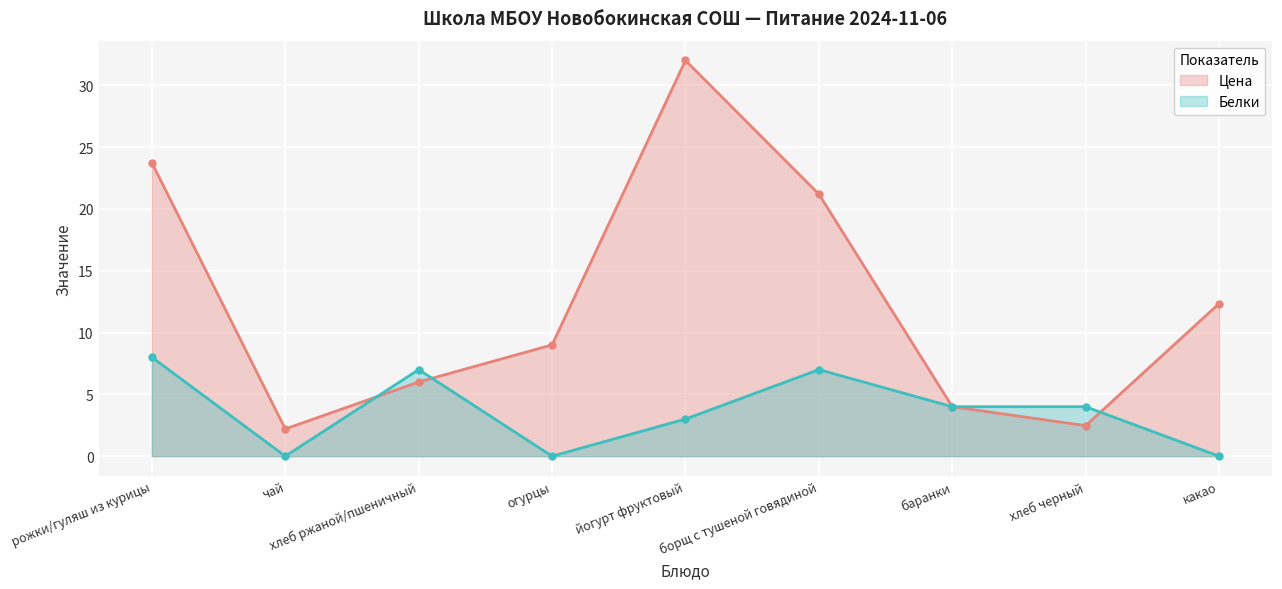

In Белки, how many points are lower than both neighbors (excluding endpoints)?

2